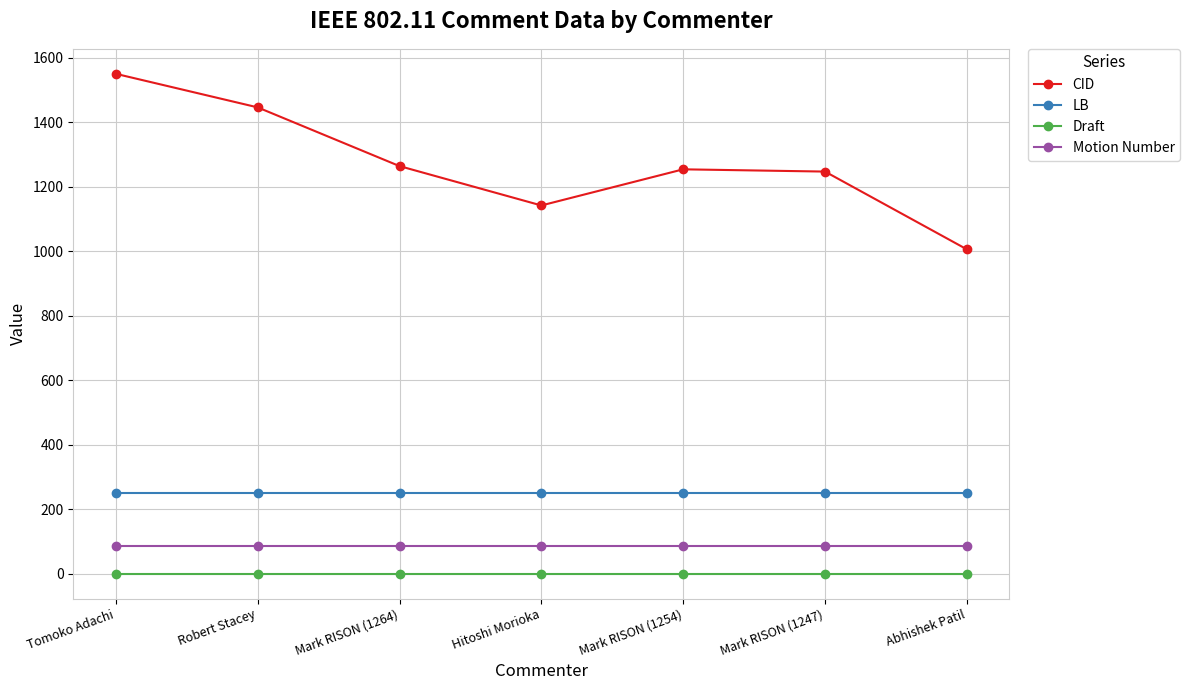

Rank the series by their maximum value, from lowest to highest.

Draft, Motion Number, LB, CID